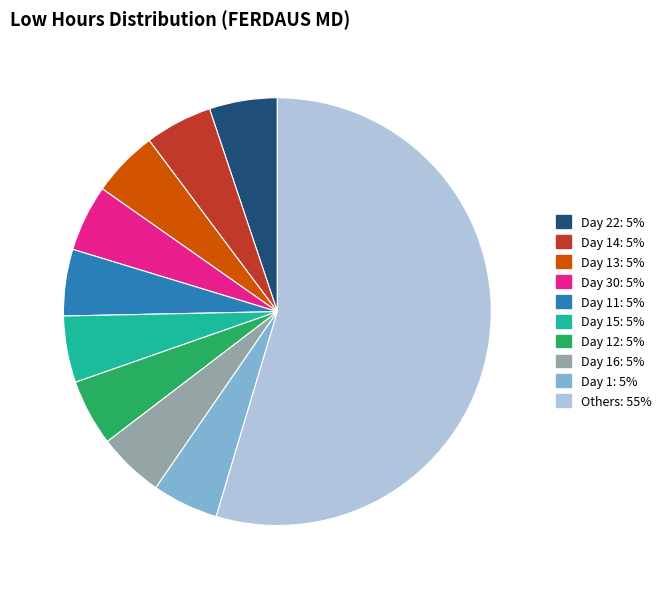

Count the number of slices in the pie.

10